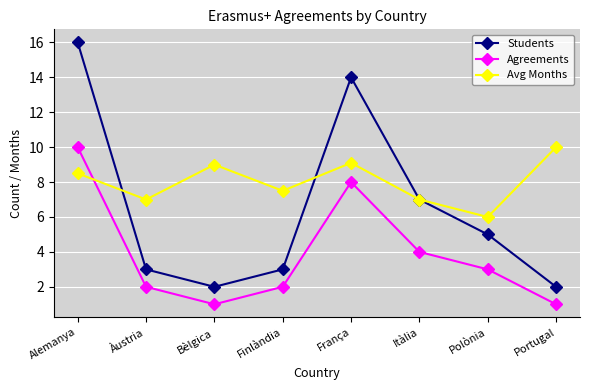

At França, list the series in order from smallest to largest.

Agreements, Avg Months, Students